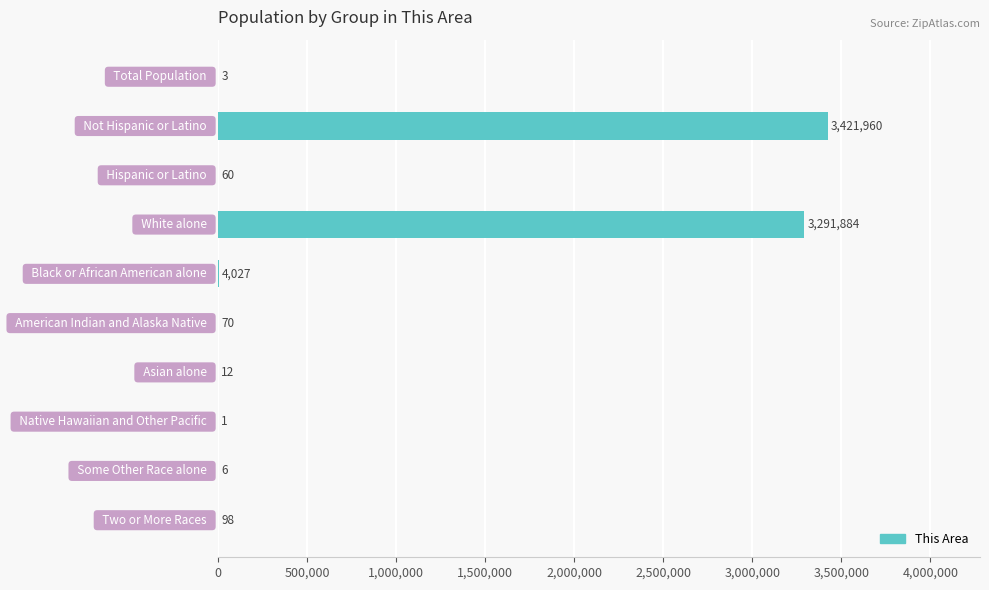

What is the sum of all values?

6718121